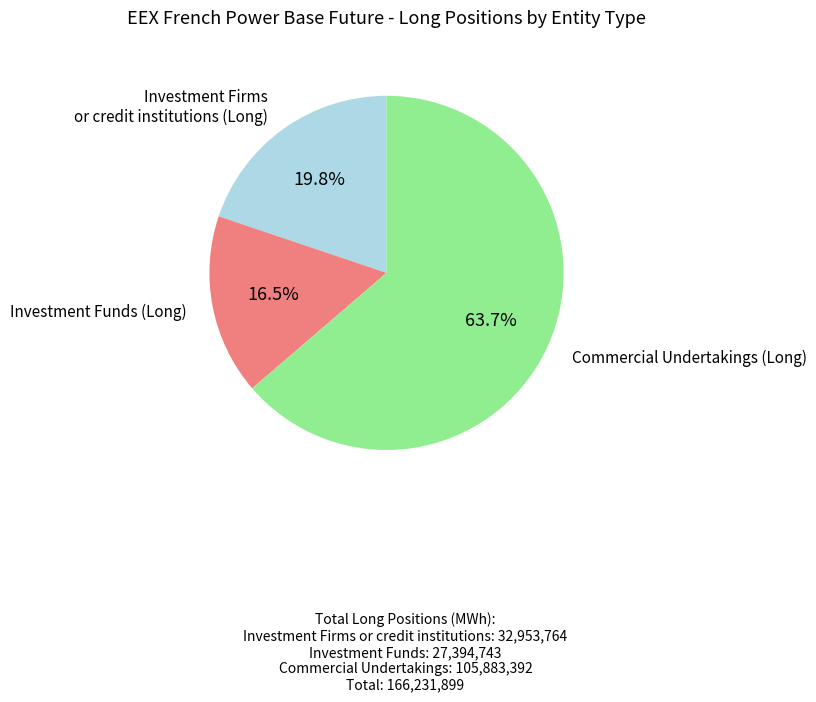

Count the number of slices in the pie.

3